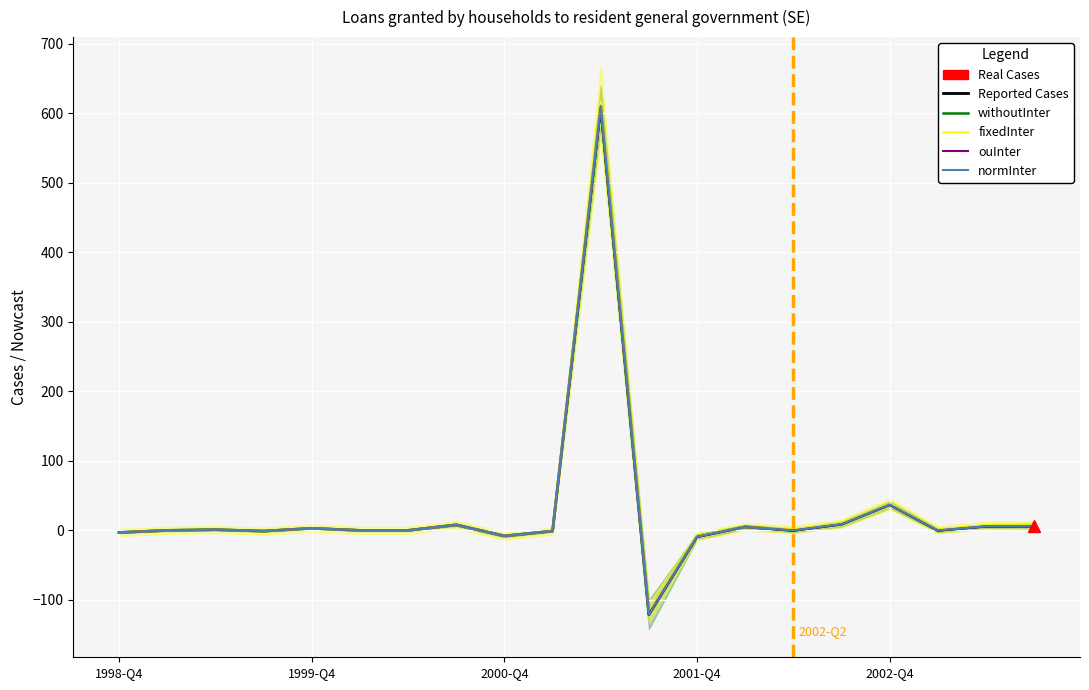

In ouInter, how many points are higher than both neighbors (excluding endpoints)?

6